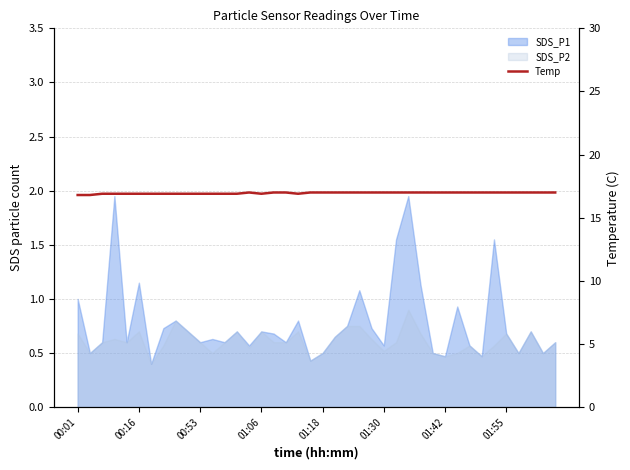

True or false: the data shows 7.0 at 22.

False